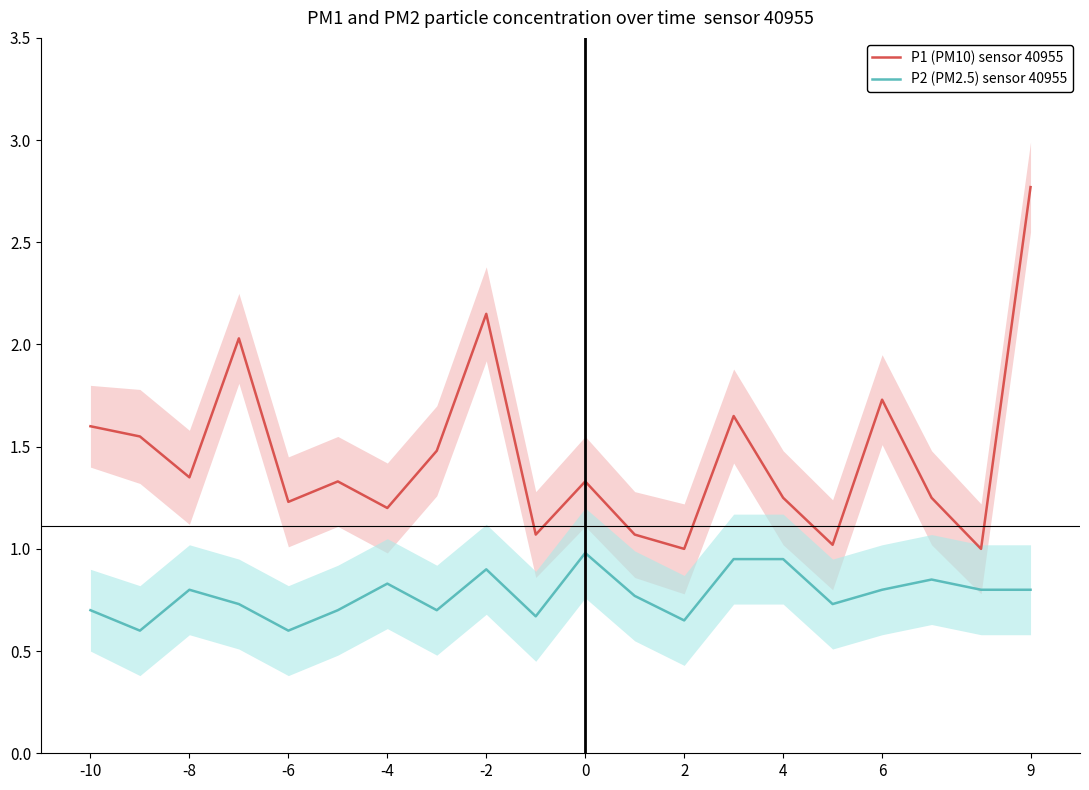

Rank the series by their maximum value, from lowest to highest.

P2 (PM2.5) sensor 40955, P1 (PM10) sensor 40955